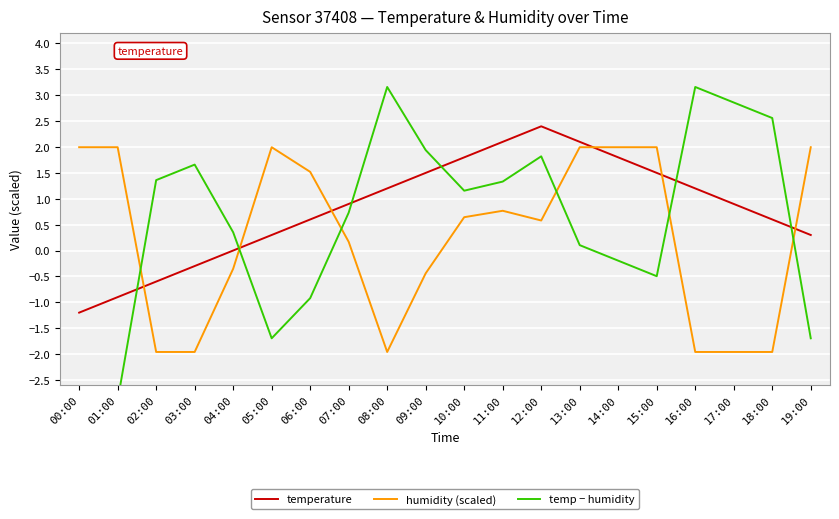

Which series has the widest spread of values?

temp − humidity